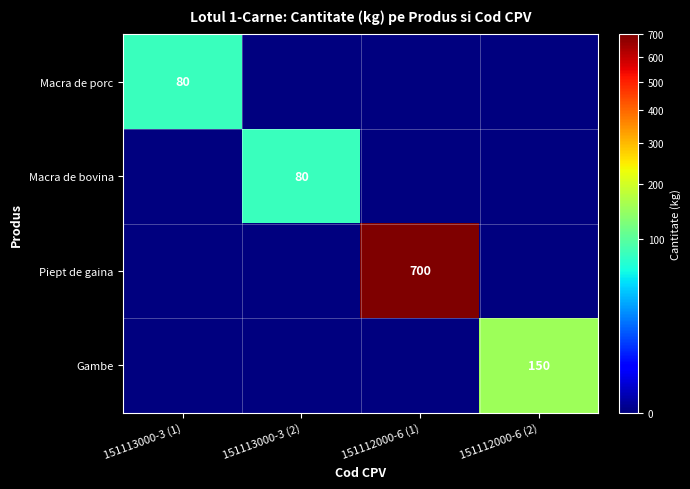

Is it true that Gambe equals 80 at 151112000-6 (2)?

False